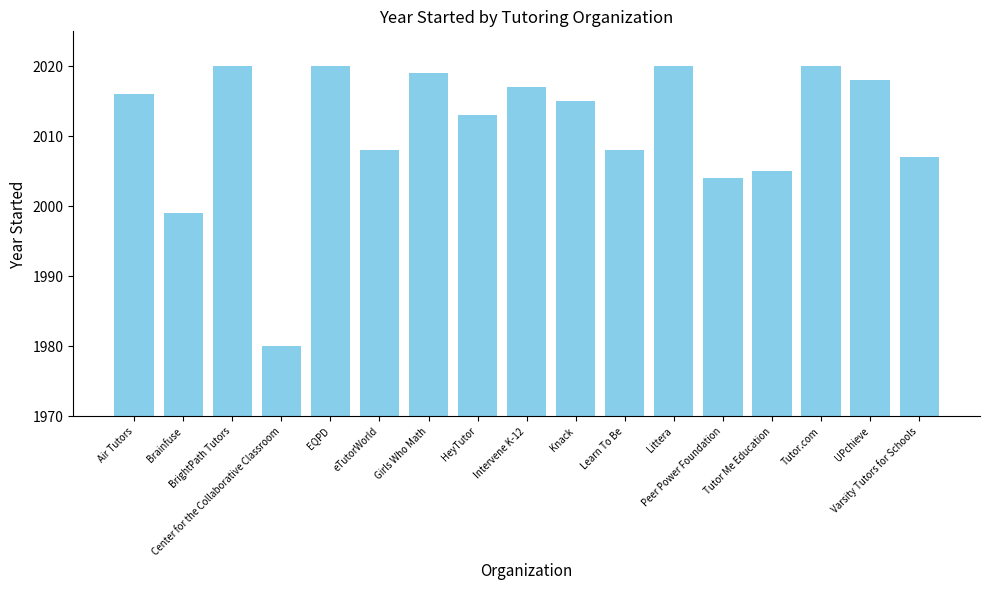

Which label corresponds to the smallest value in the chart?

Center for the Collaborative Classroom